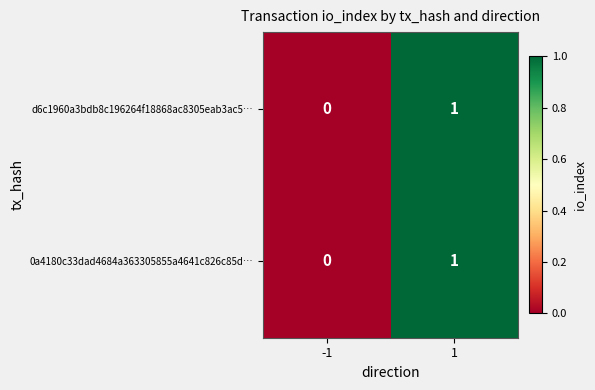

What is the total value across all series at 1?

2